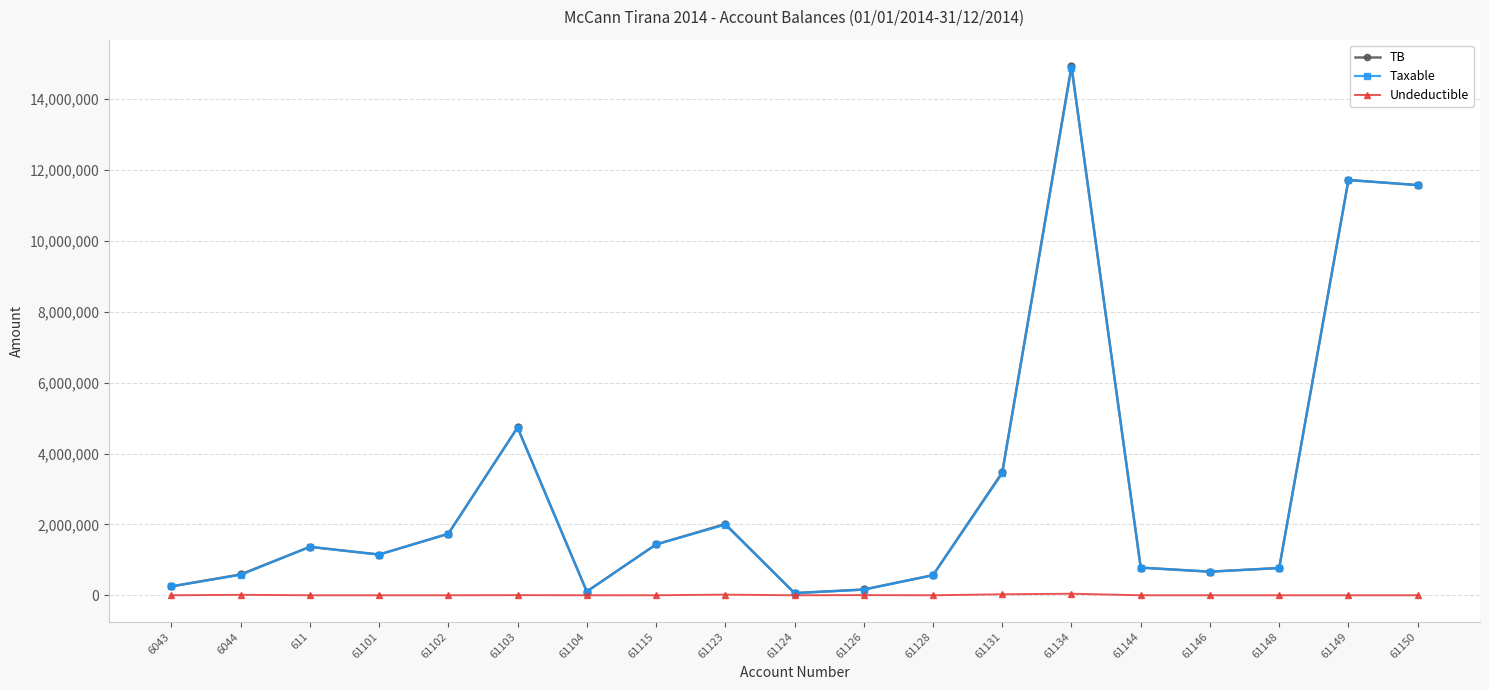

The value of Taxable at 61131 is 3437988.5. True or false?

True